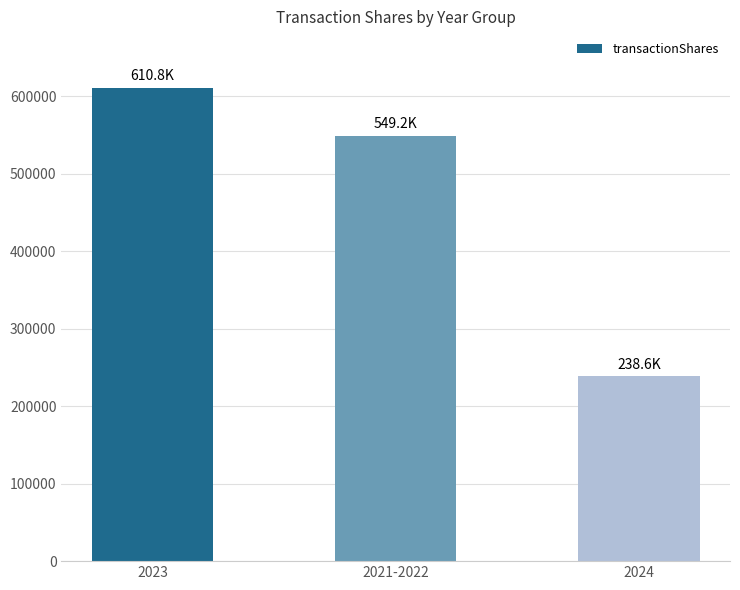

True or false: the data shows 610755 at 2023.

True